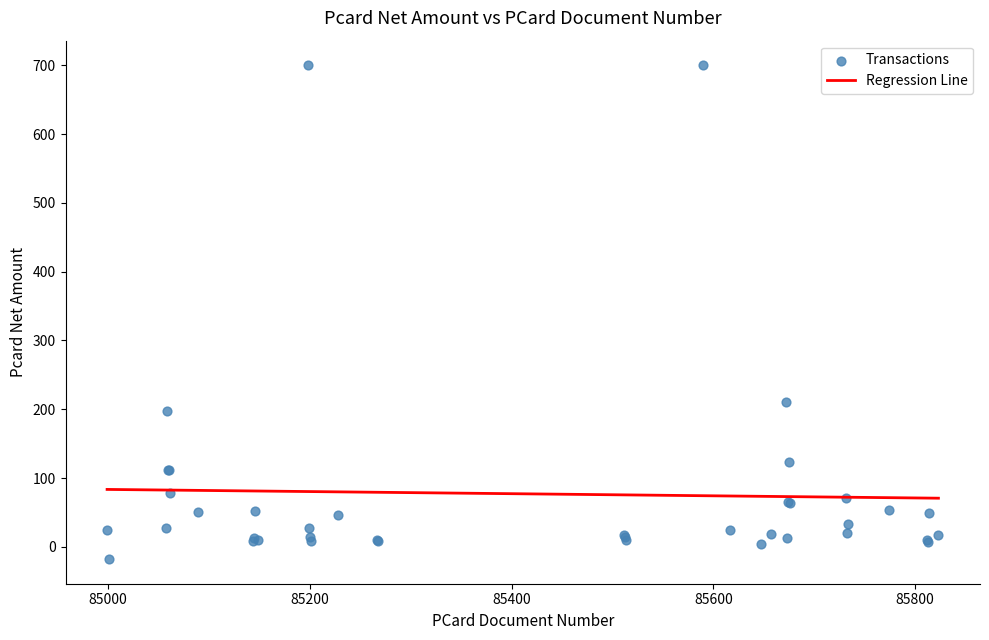

What Y value in the scatter plot is closest to 341?

210.7